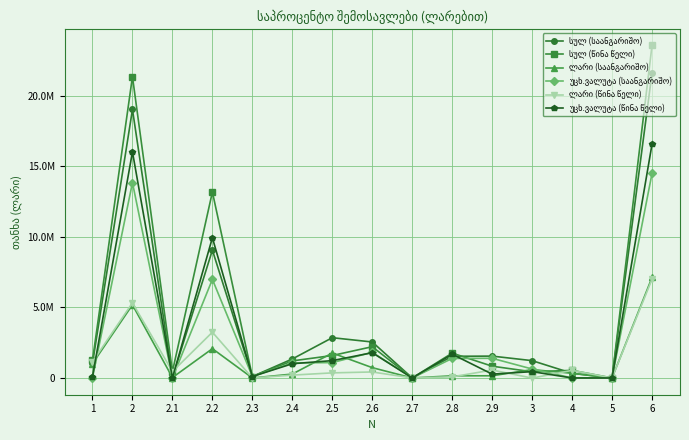

Reading left to right, extract all data points from this chart.

სულ (საანგარიშო): 1031153.0	19028564.0	29158.0	9060839.6	103339.1	1345914.6	2853636.2	2549751.2	919.1	1535885.0	1549121.1	1227505.0	331271.0	0.0	21618493.0
სულ (წინა წელი): 1238138.0	21349282.0	453143.0	13178604.1	102475.0	1210247.3	1590789.4	2215157.6	1609.9	1762240.0	835015.7	439087.0	539252.0	0.0	23565759.0
ლარი (საანგარიშო): 1015356.0	5184581.0	29158.0	2074993.7	0.0	276298.4	1765536.8	730994.0	404.4	151863.0	155332.8	592426.0	331271.0	0.0	7123634.0
უცხ.ვალუტა (საანგარიშო): 15797.0	13843983.0	0.0	6985845.9	103339.1	1069616.2	1088099.4	1818757.1	514.8	1384022.0	1393788.4	635079.0	0.0	0.0	14494859.0
ლარი (წინა წელი): 1141500.0	5327165.0	453143.0	3243959.2	0.0	201599.2	361093.4	424934.0	587.8	79425.0	562423.5	-8656.0	539252.0	0.0	6999261.0
უცხ.ვალუტა (წინა წელი): 96638.0	16022117.0	0.0	9934644.9	102475.0	1008648.1	1229696.1	1790223.6	1022.1	1682815.0	272592.2	447743.0	0.0	0.0	16566498.0